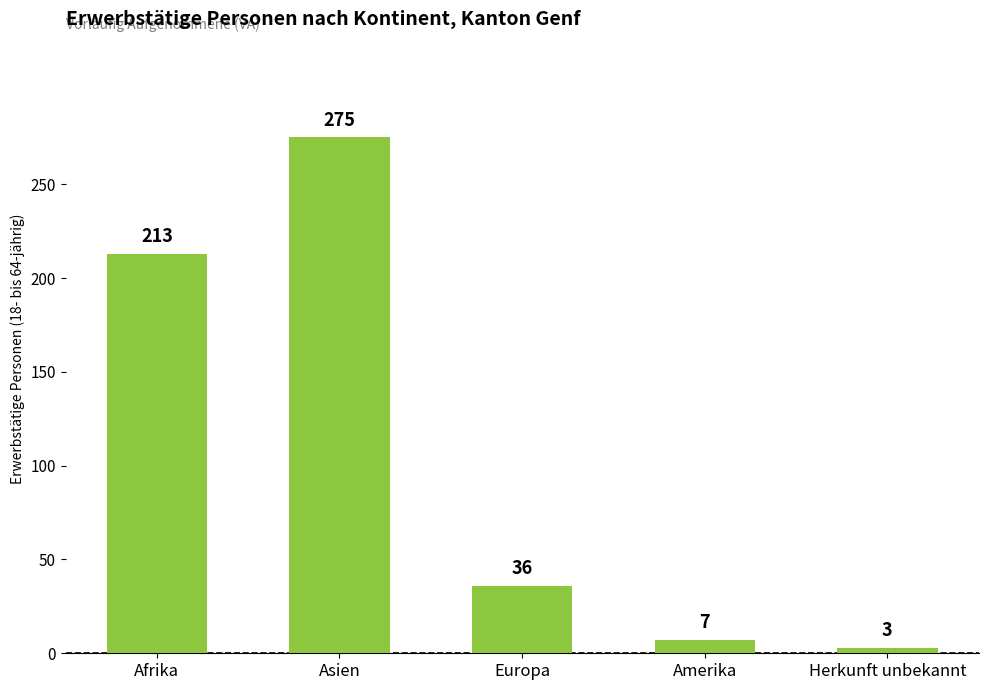

Approximately how many times larger is the value at Asien compared to Amerika?

39.3